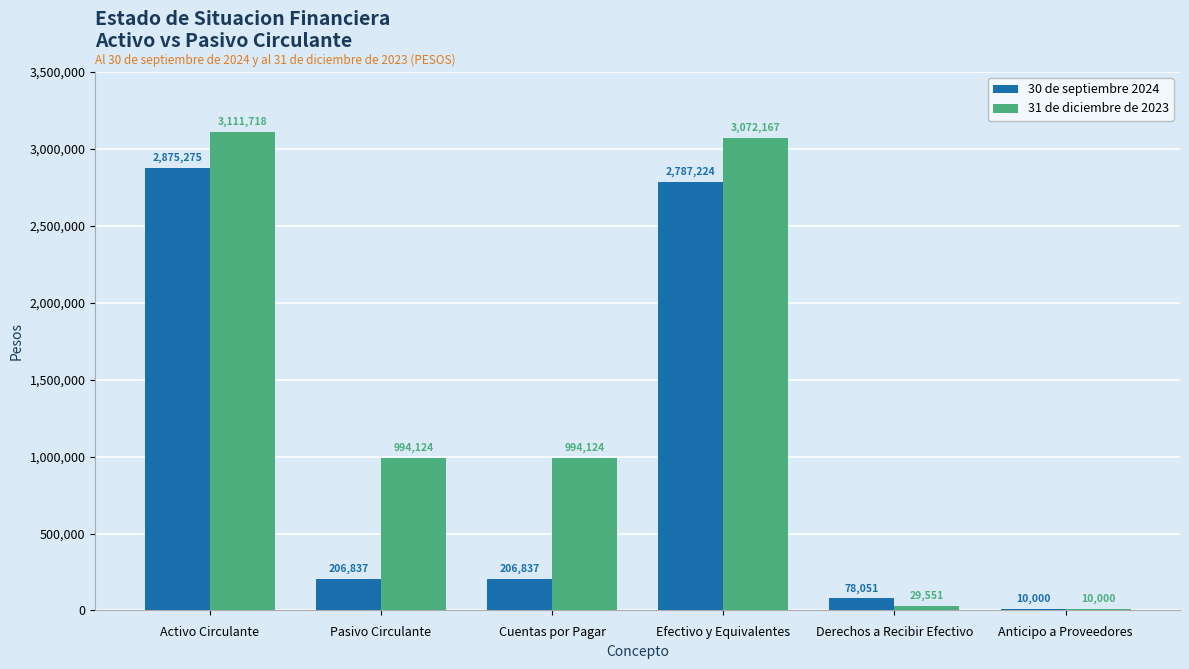

At which label does 31 de diciembre de 2023 reach its peak?

Activo Circulante